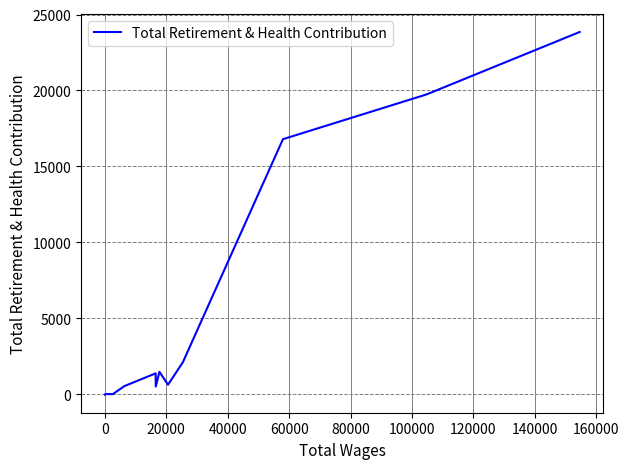

What is the greatest value displayed?

23852